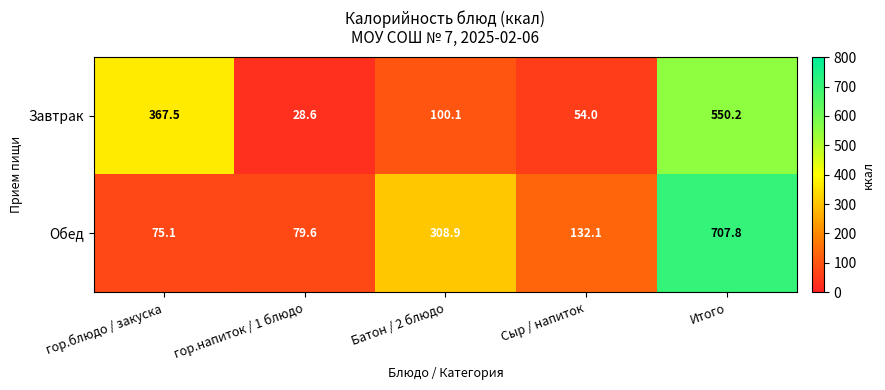

Reading left to right, list all the values displayed in this chart.

Завтрак: гор.блюдо / закуска=367.5	гор.напиток / 1 блюдо=28.6	Батон / 2 блюдо=100.1	Сыр / напиток=54.0	Итого=550.2
Обед: гор.блюдо / закуска=75.1	гор.напиток / 1 блюдо=79.6	Батон / 2 блюдо=308.9	Сыр / напиток=132.1	Итого=707.8